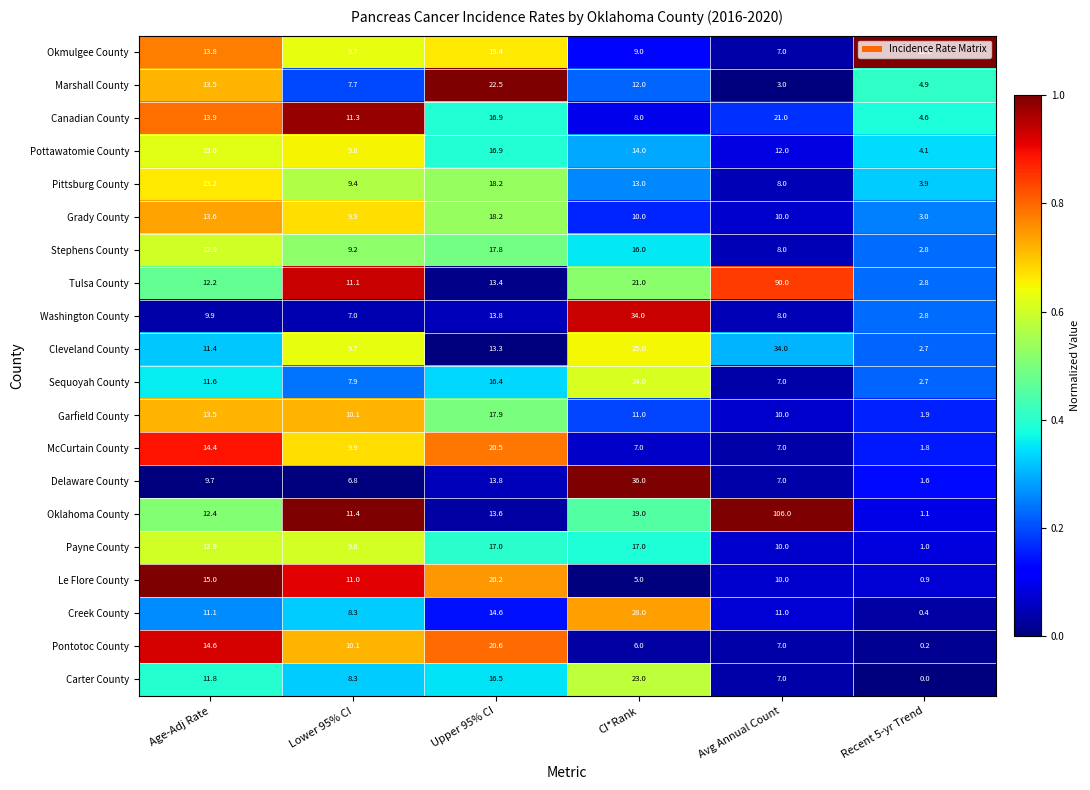

What is the total value across all series at Recent 5-yr Trend?

55.2